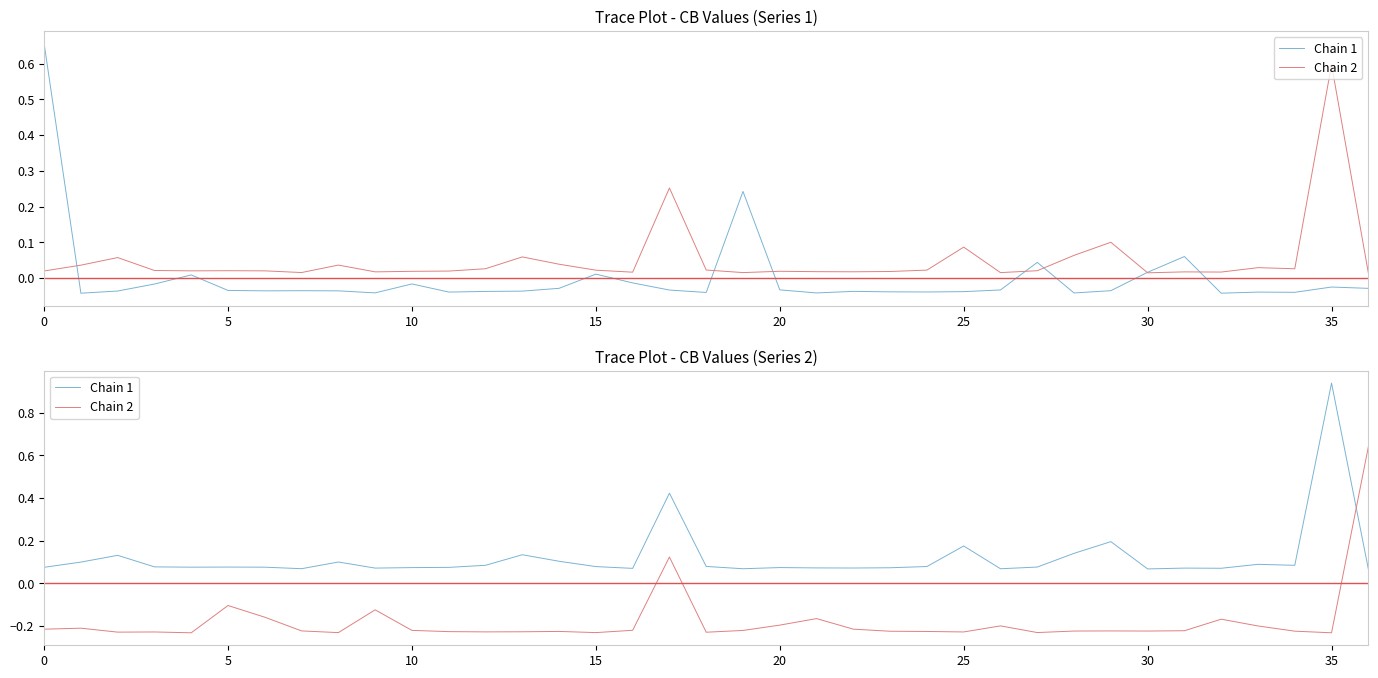

Is the value of Chain 1 at 13 greater than the value of Chain 2 at 35?

Yes